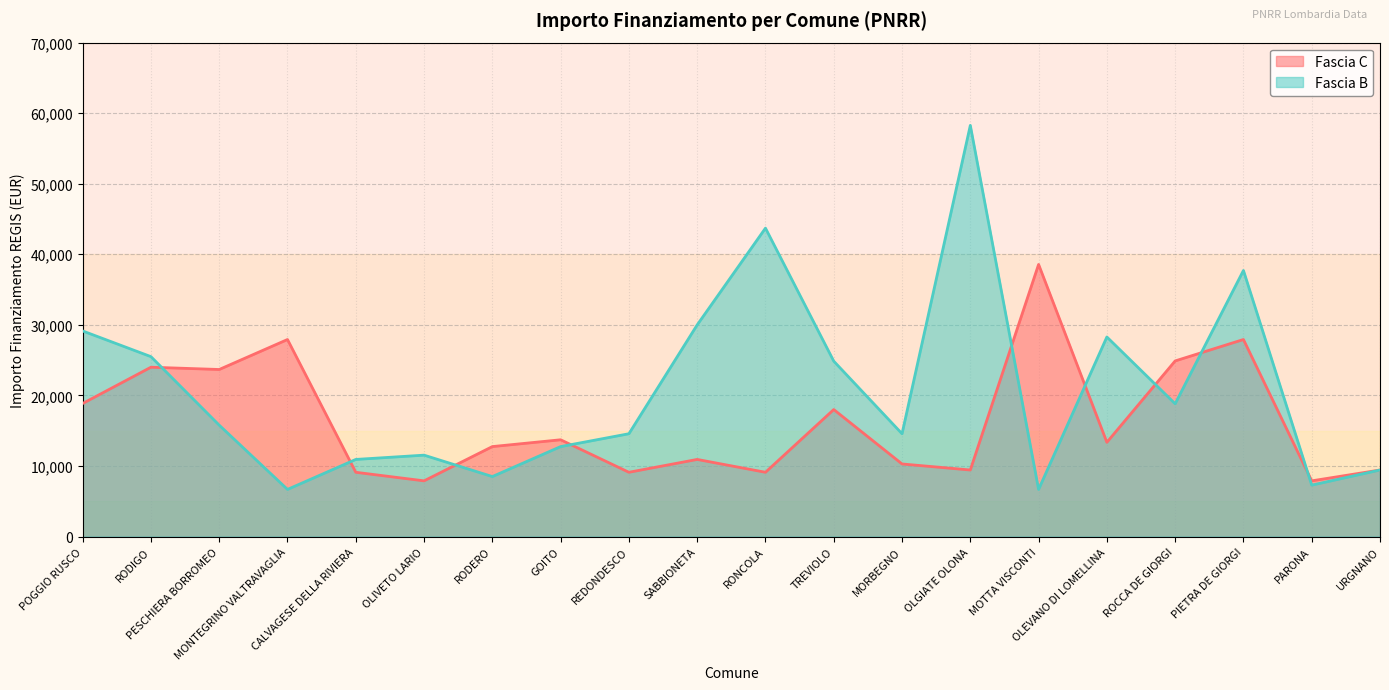

What is the label of the 15th point from the left?

MOTTA VISCONTI